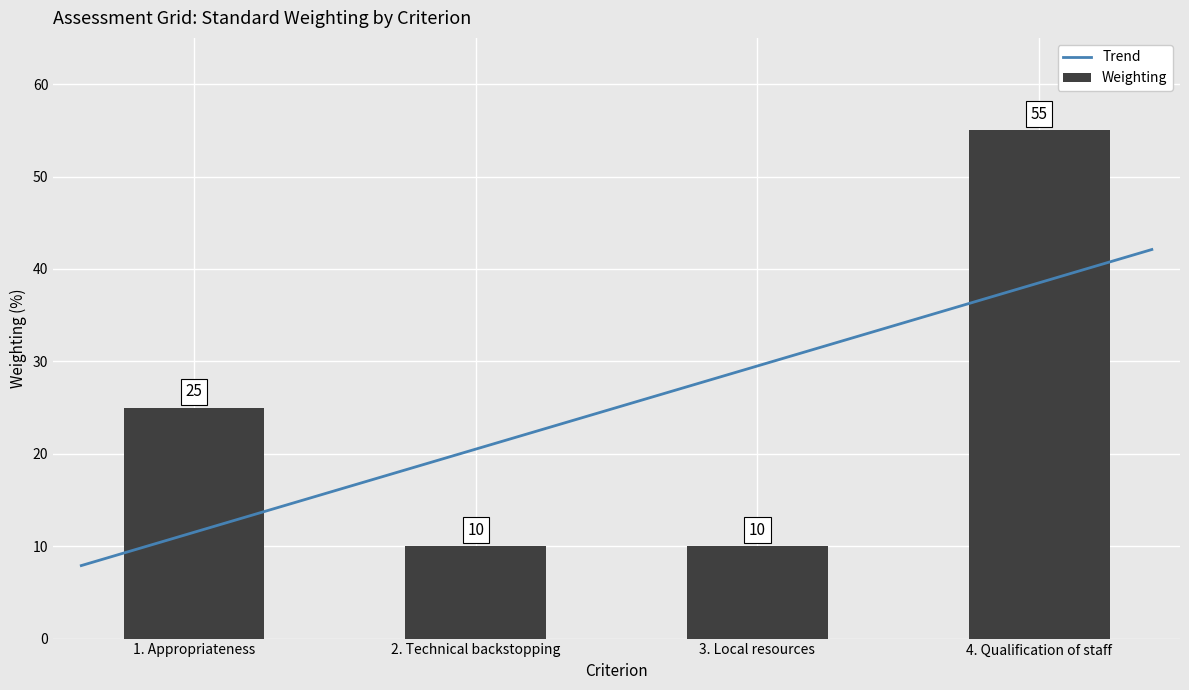

True or false: Weighting has a value of 10 at 2. Technical backstopping.

True